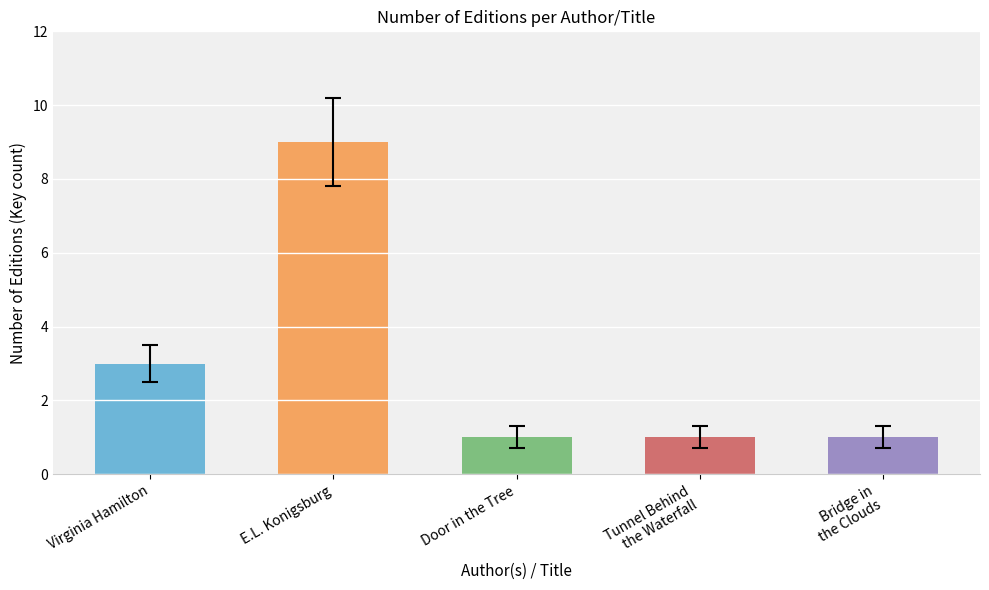

What is the value of the 5th bar from the left?

1